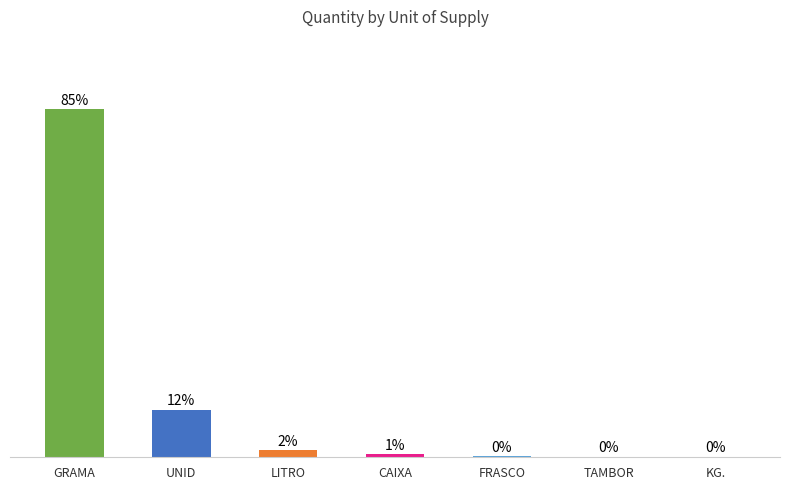

Read the value at CAIXA.

0.8